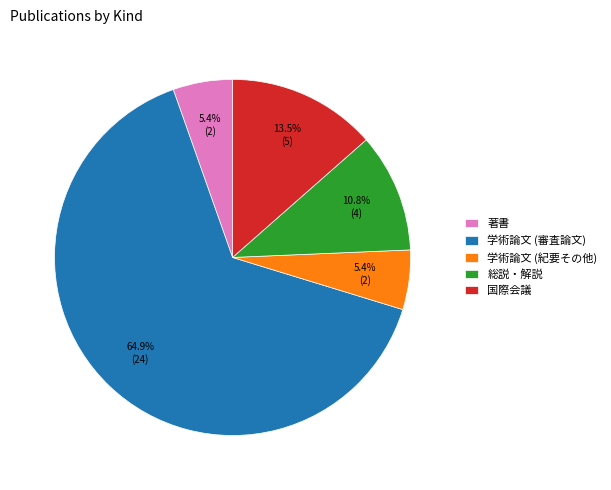

Which has a higher value, 著書 or 国際会議?

国際会議